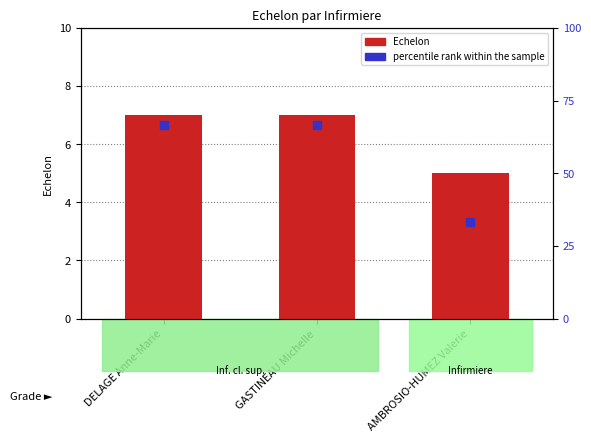

Which series reaches the minimum Y coordinate?

Echelon